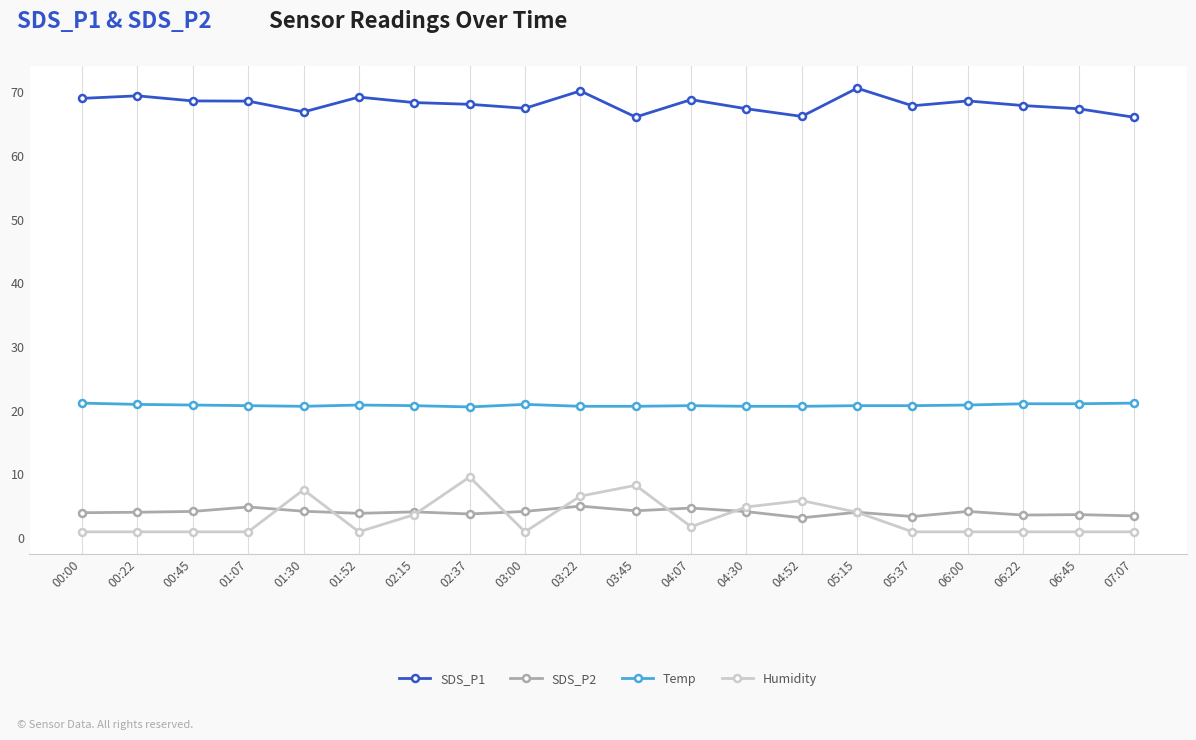

What is the highest value of the Humidity series?

9.6